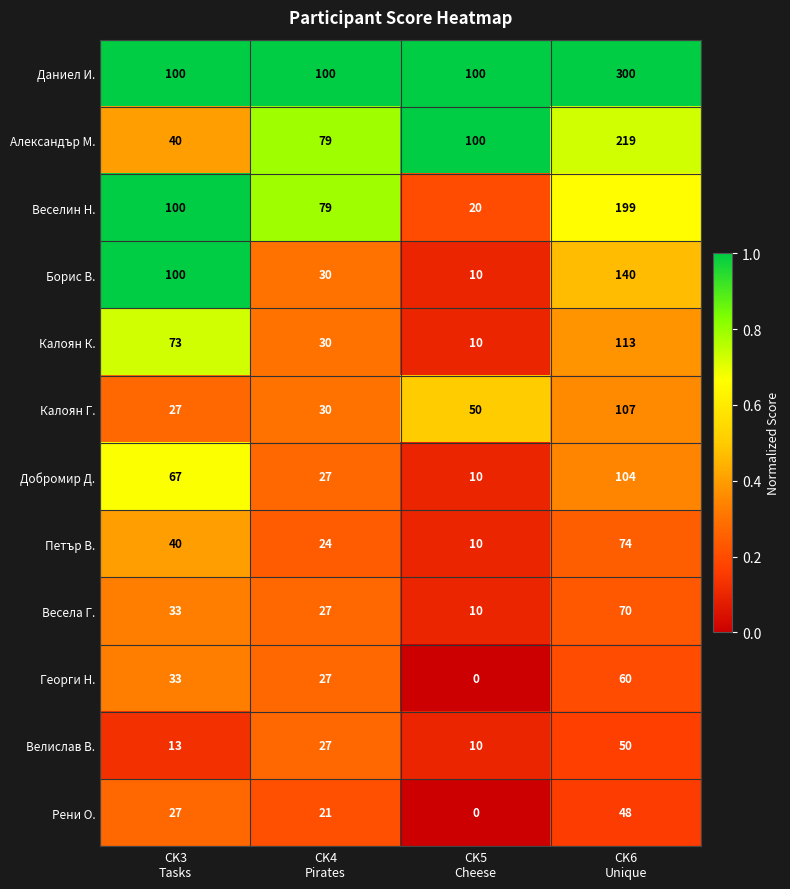

What is the difference between the maximum and minimum values in the Добромир Д. series?

94